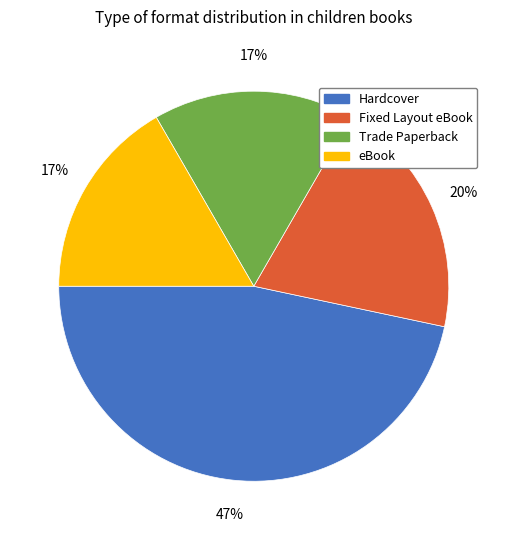

Which category has the biggest portion of the pie?

Hardcover